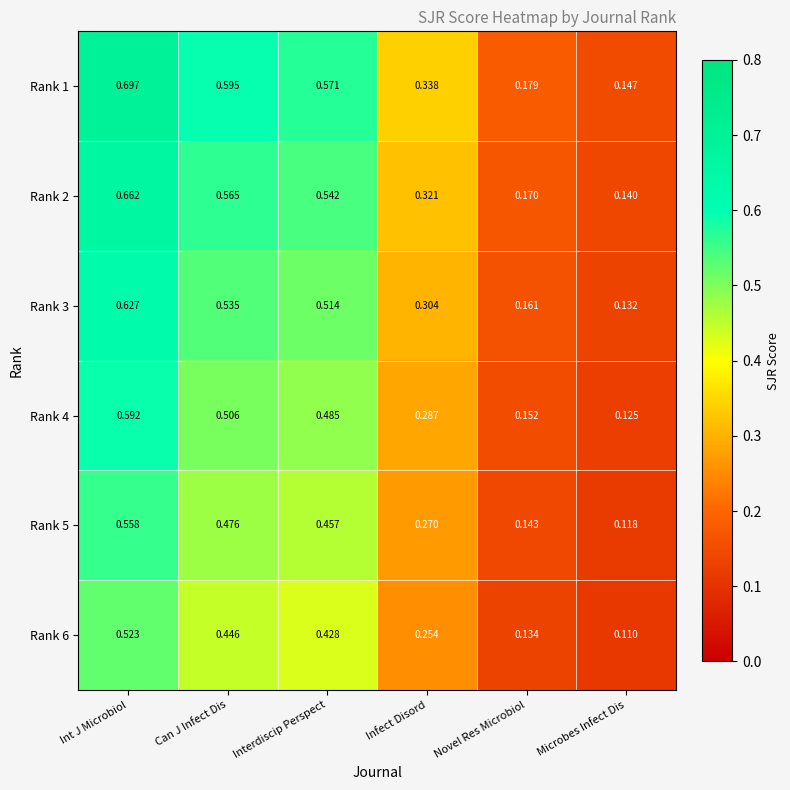

Between Infect Disord and Microbes Infect Dis, which series saw the biggest shift?

Rank 1